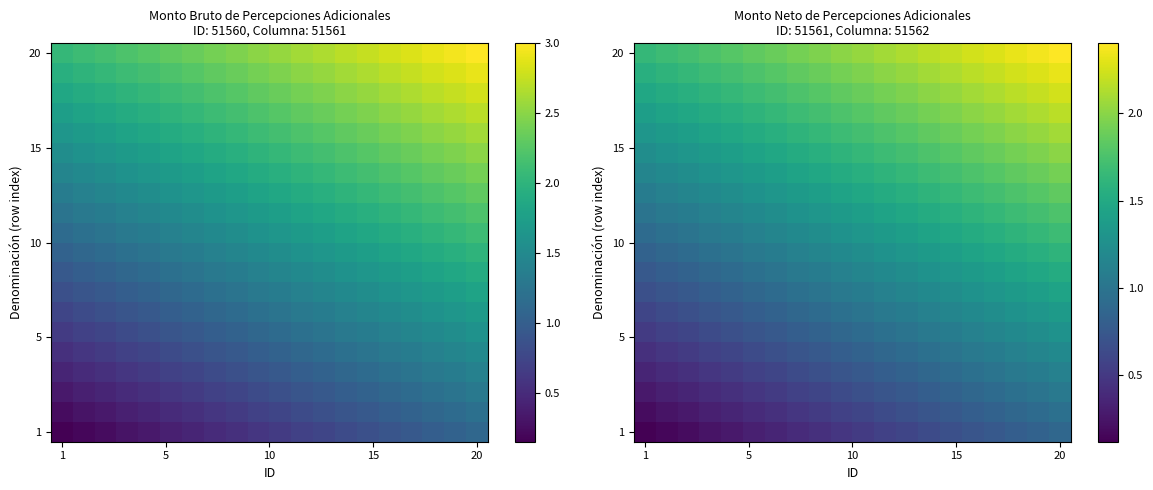

How many series are shown in this chart?

20